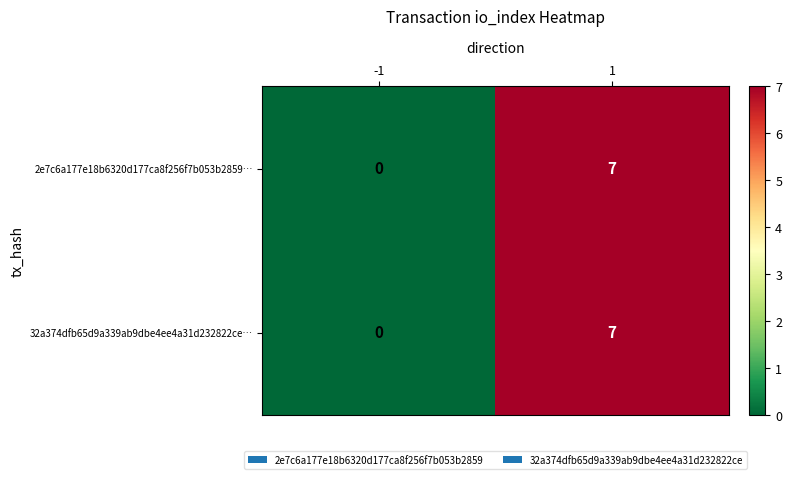

Count the number of data series in this chart.

2